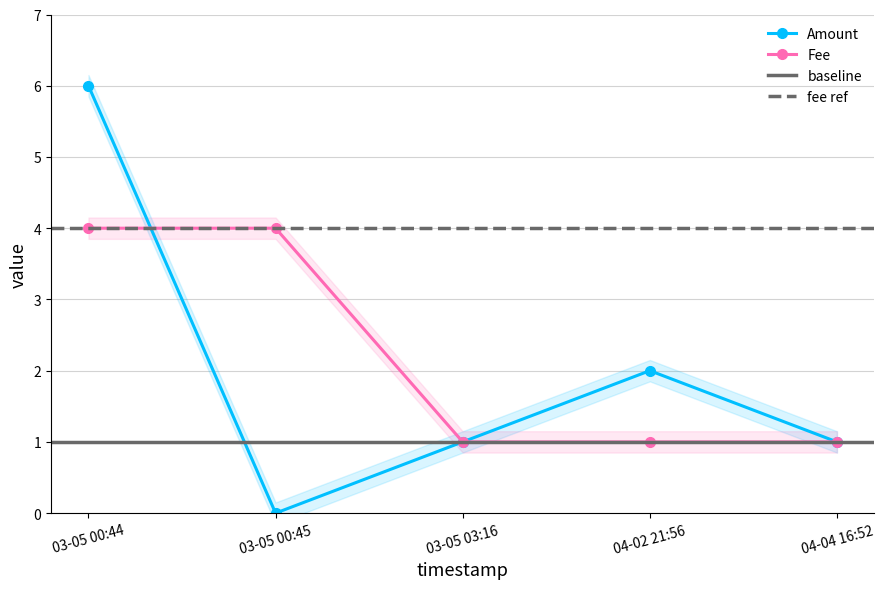

The Amount series shows 1.6 at 04-04 16:52. True or false?

False